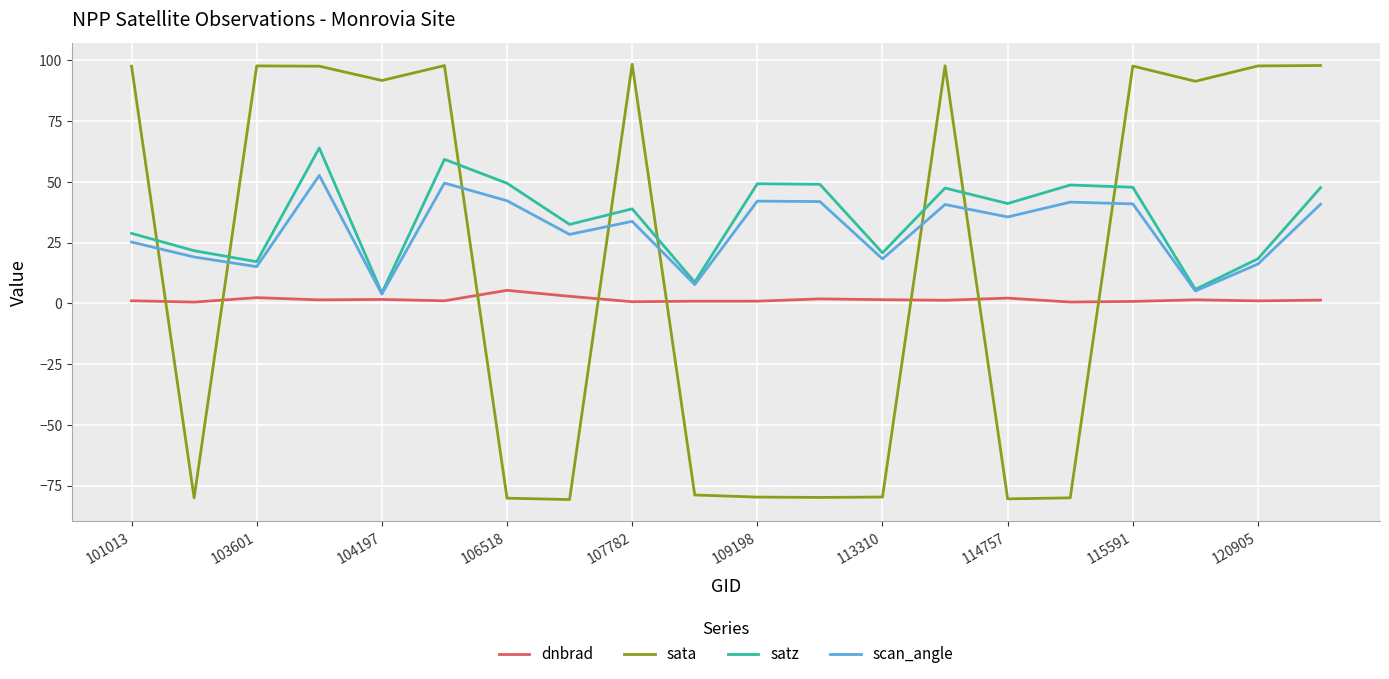

Which series has the widest spread of values?

sata